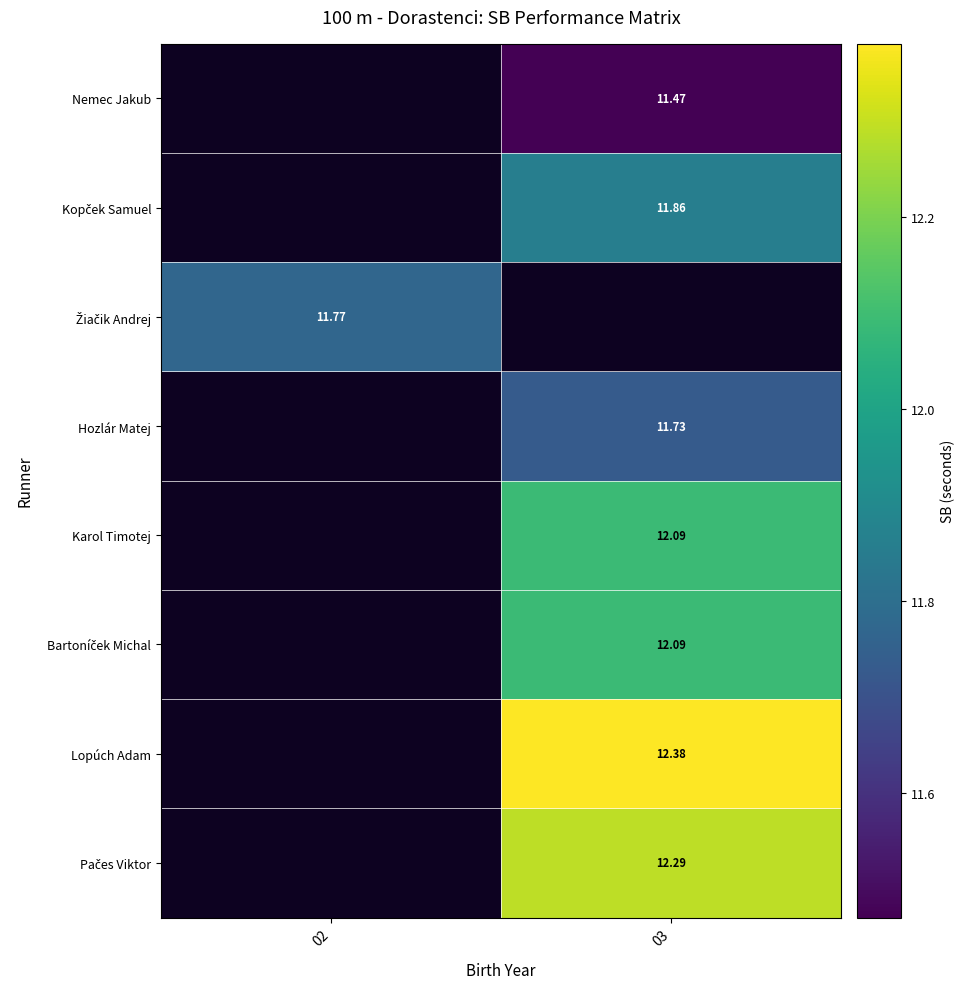

What is the difference between the highest and lowest values at 03?

0.9